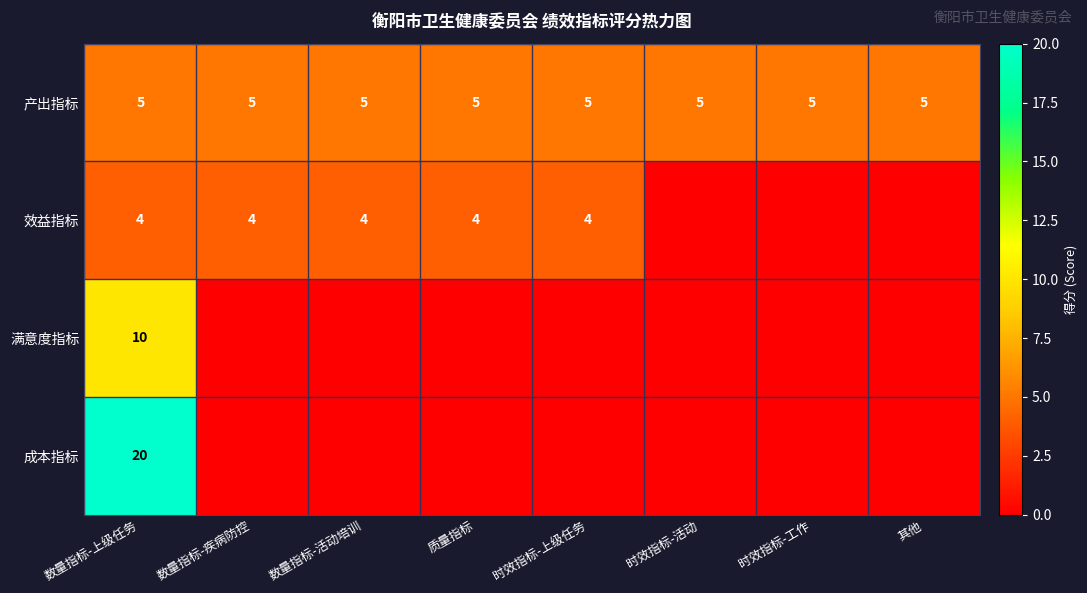

Is it true that 产出指标 equals 8 at 时效指标-工作?

False